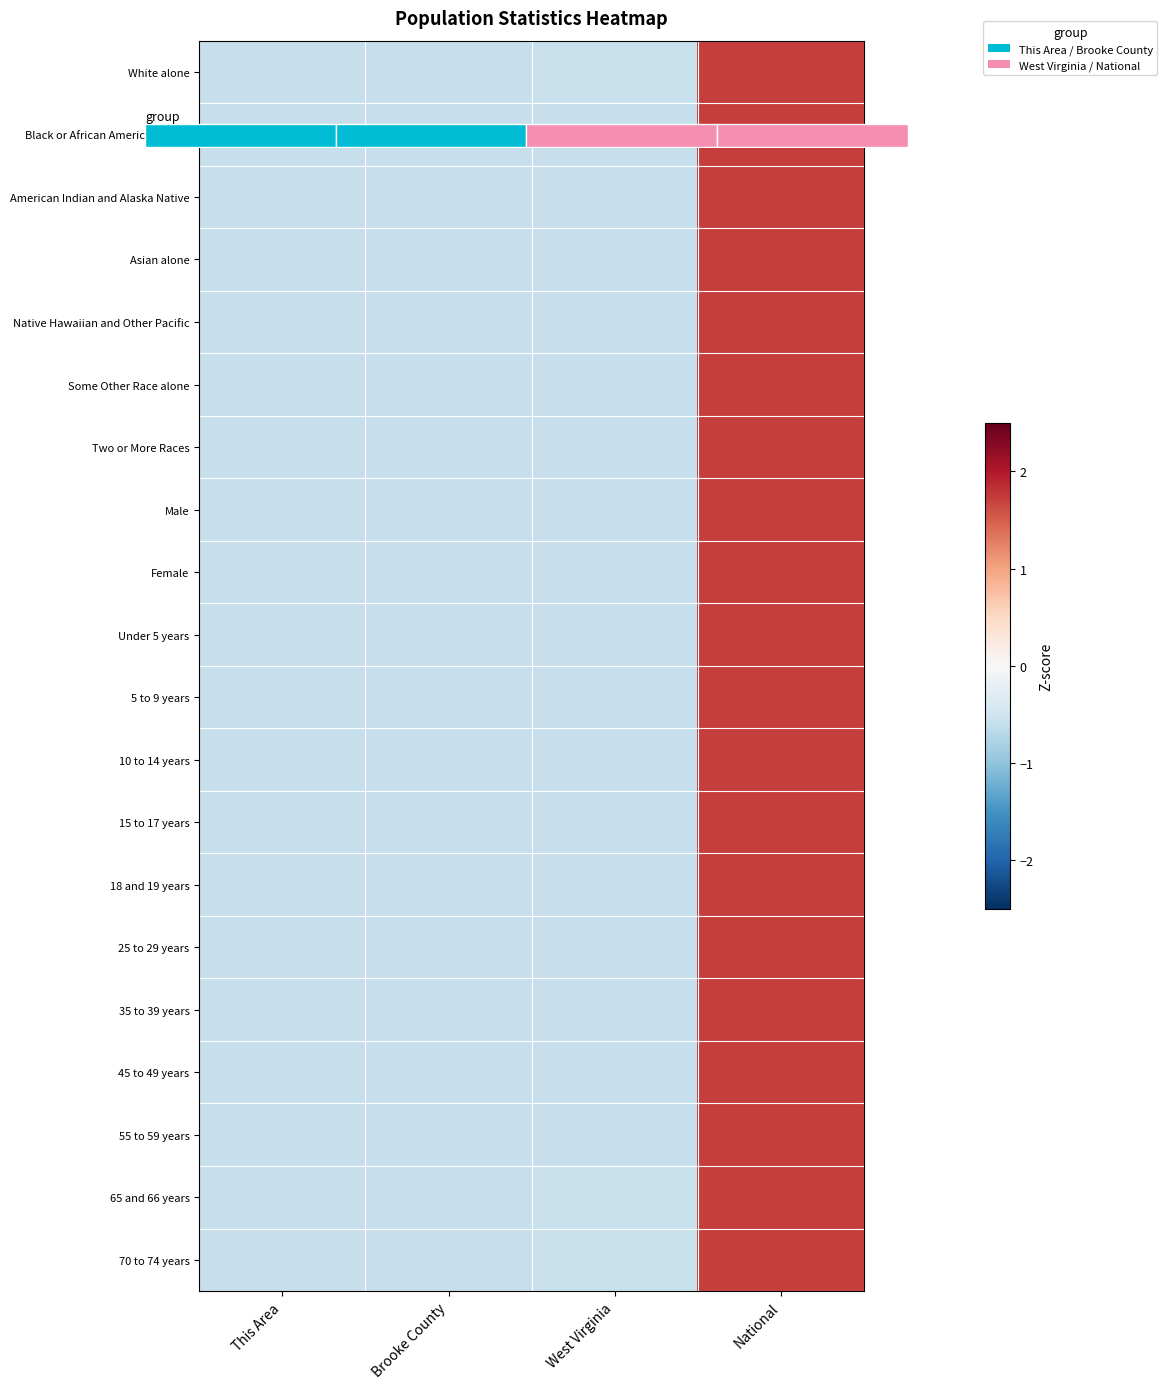

What is the difference between the Male values at National and This Area?

2.3